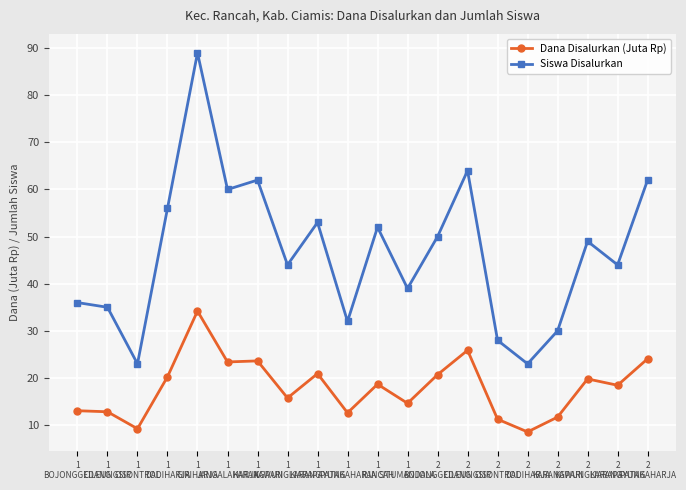

At which category is the sum across all series the highest?

1
GIRIHARJA